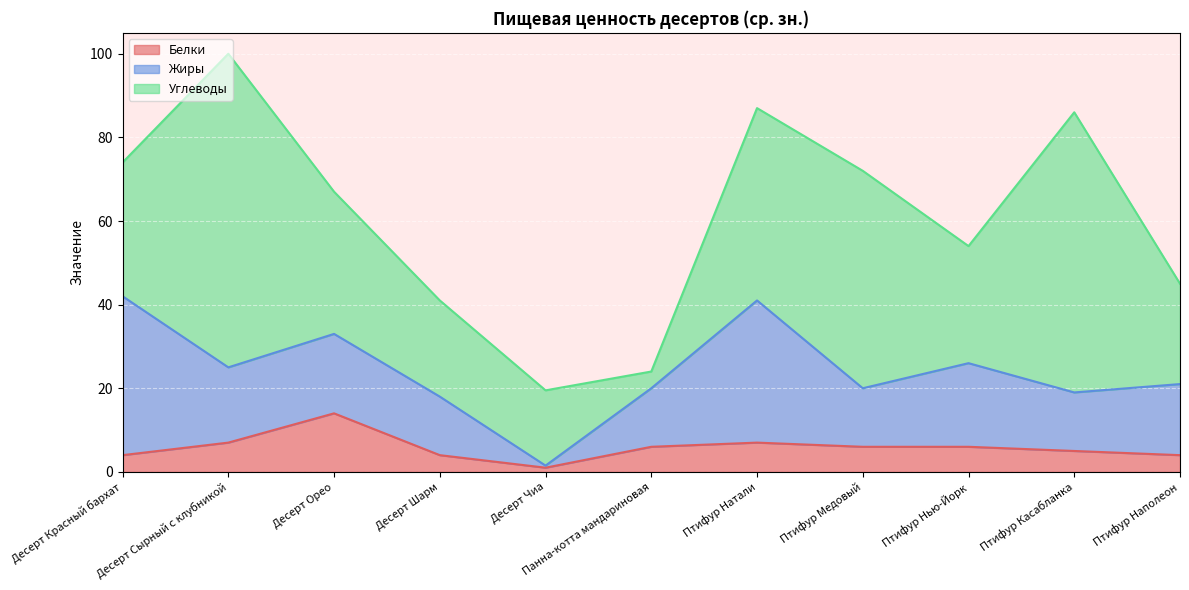

List the labels in order of Белки value, largest first.

Десерт Орео, Десерт Сырный с клубникой, Птифур Натали, Панна-котта мандариновая, Птифур Медовый, Птифур Нью-Йорк, Птифур Касабланка, Десерт Красный бархат, Десерт Шарм, Птифур Наполеон, Десерт Чиа